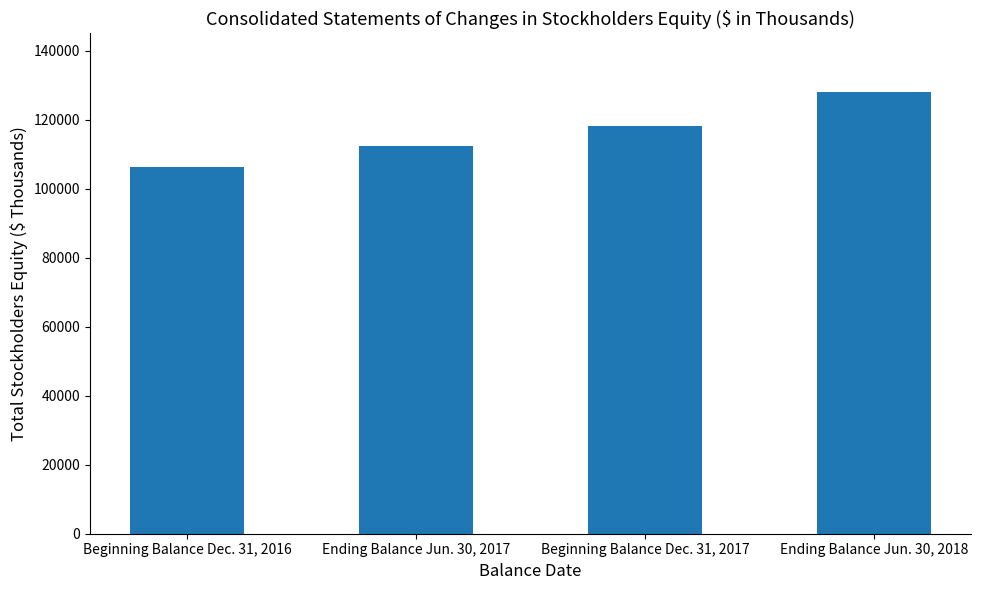

What is the difference between the values at Beginning Balance Dec. 31, 2016 and Ending Balance Jun. 30, 2017?

6156